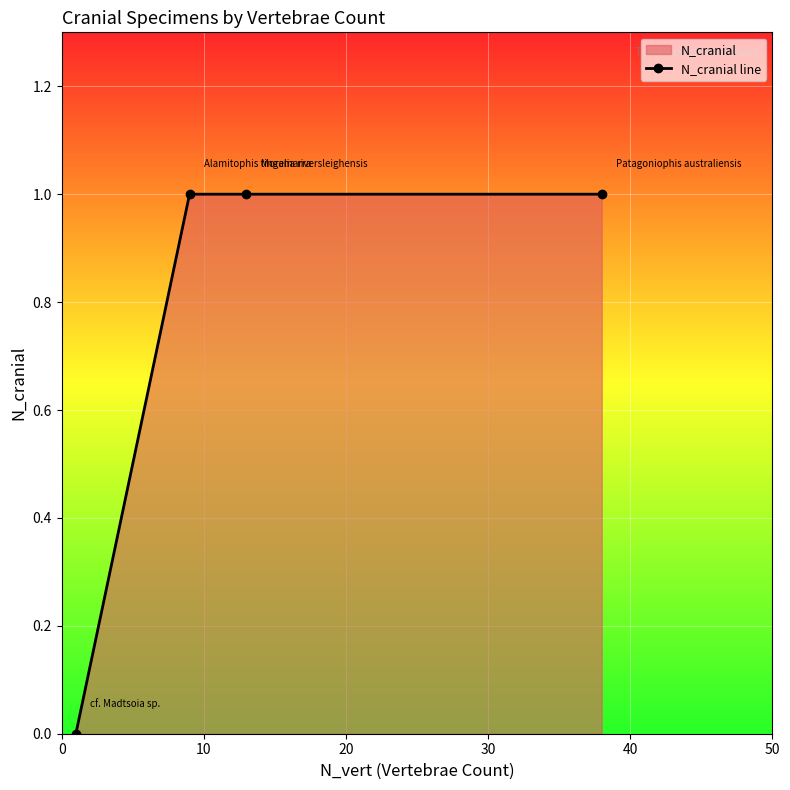

Reading left to right, transcribe all the data shown in this chart.

0	1	1	1